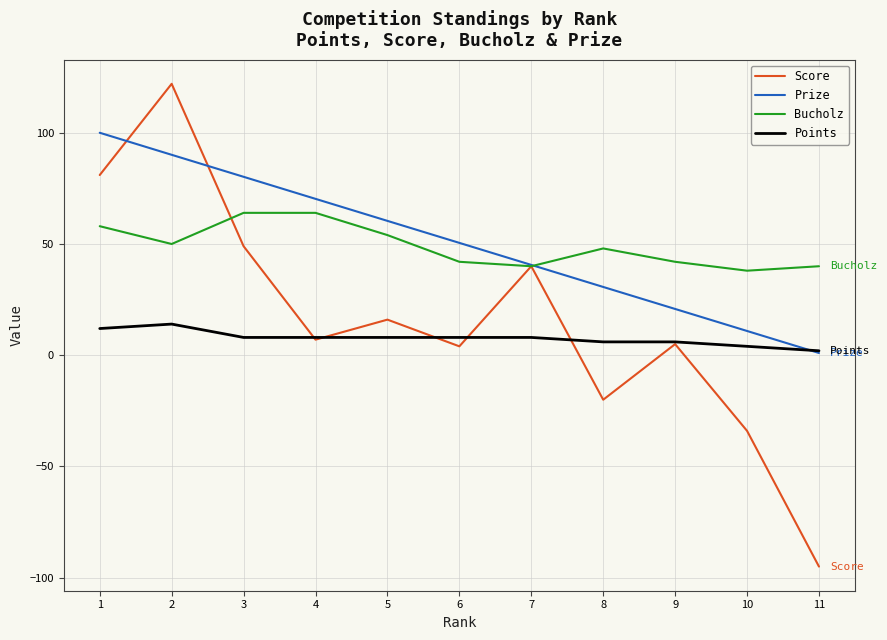

Reading left to right, extract all data points from this chart.

Score: 81.0	122.0	49.0	7.0	16.0	4.0	40.0	-20.0	5.0	-34.0	-95.0
Prize: 100.0	90.1	80.2	70.3	60.4	50.5	40.6	30.7	20.8	10.9	1.0
Bucholz: 58.0	50.0	64.0	64.0	54.0	42.0	40.0	48.0	42.0	38.0	40.0
Points: 12.0	14.0	8.0	8.0	8.0	8.0	8.0	6.0	6.0	4.0	2.0